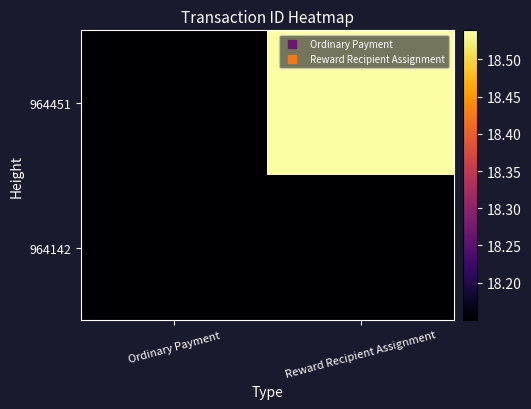

Rank the series at Reward Recipient Assignment from highest to lowest value.

964451, 964142